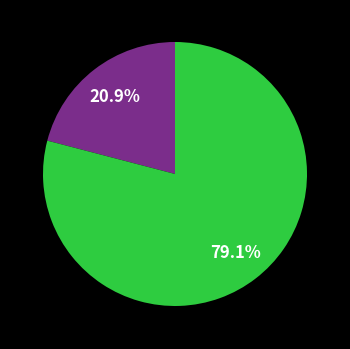

Does any single category account for the majority?

Yes